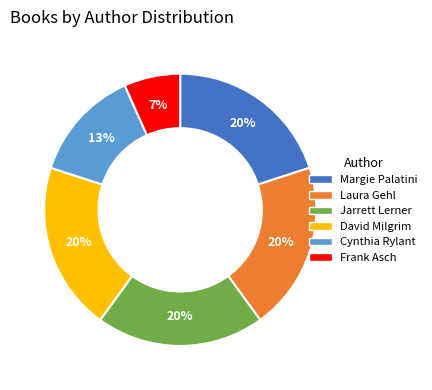

How many segments does this pie chart have?

6